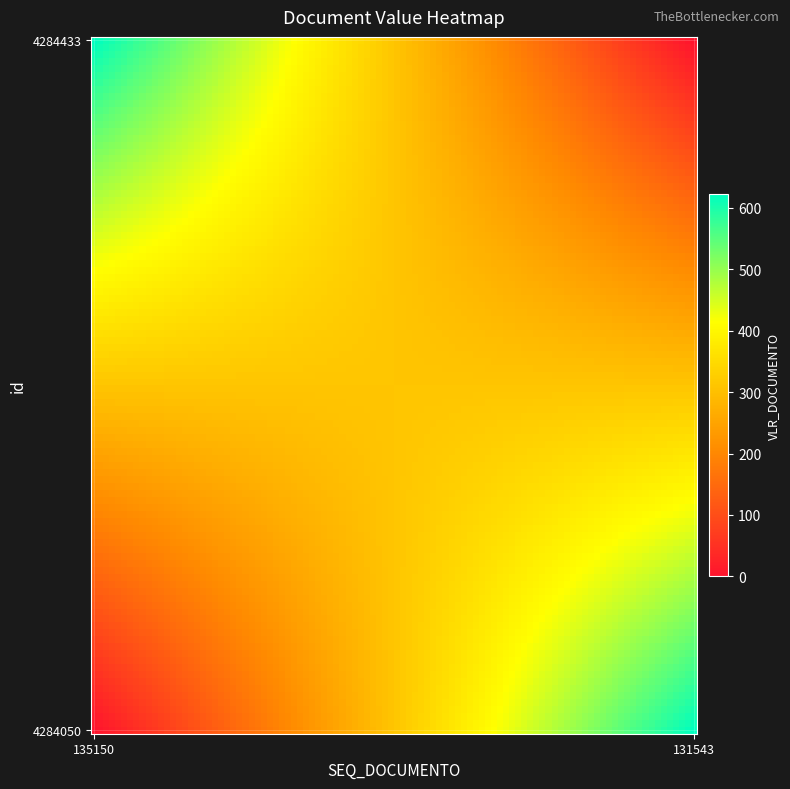

Reading left to right, transcribe all the data shown in this chart.

4284433: 135150=621.9	131543=0.0
4284050: 135150=0.0	131543=621.9